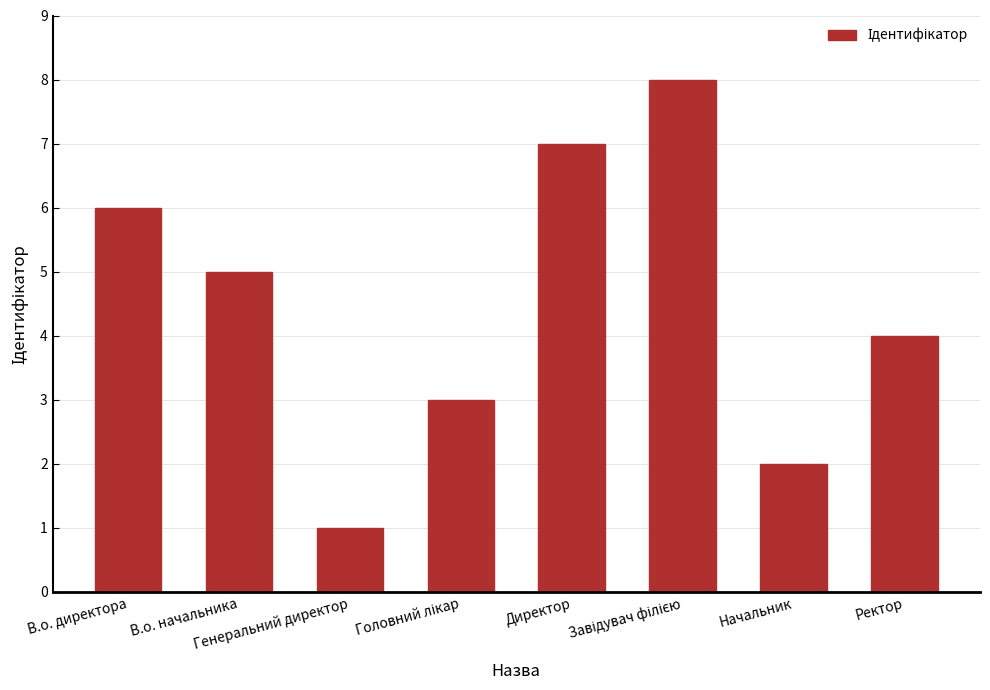

What is the maximum value shown in the chart?

8